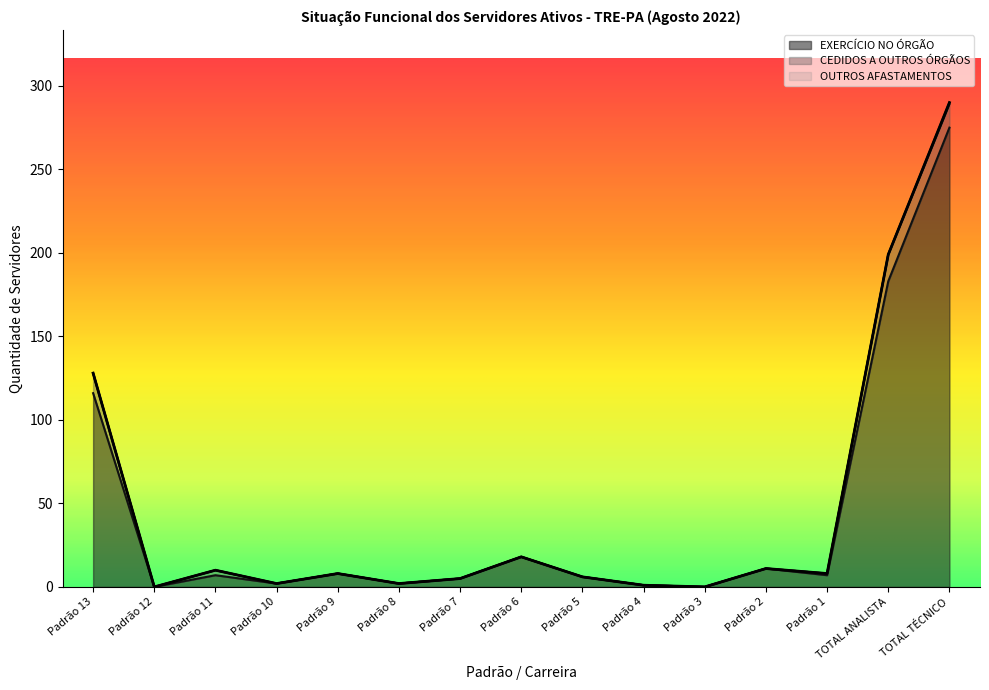

Reading left to right, list all the values displayed in this chart.

EXERCÍCIO NO ÓRGÃO: Padrão 13=116	Padrão 12=0	Padrão 11=7	Padrão 10=2	Padrão 9=8	Padrão 8=2	Padrão 7=5	Padrão 6=18	Padrão 5=6	Padrão 4=1	Padrão 3=0	Padrão 2=11	Padrão 1=7	TOTAL ANALISTA=183	TOTAL TÉCNICO=275
CEDIDOS A OUTROS ÓRGÃOS: Padrão 13=12	Padrão 12=0	Padrão 11=3	Padrão 10=0	Padrão 9=0	Padrão 8=0	Padrão 7=0	Padrão 6=0	Padrão 5=0	Padrão 4=0	Padrão 3=0	Padrão 2=0	Padrão 1=1	TOTAL ANALISTA=16	TOTAL TÉCNICO=14
OUTROS AFASTAMENTOS: Padrão 13=0	Padrão 12=0	Padrão 11=0	Padrão 10=0	Padrão 9=0	Padrão 8=0	Padrão 7=0	Padrão 6=0	Padrão 5=0	Padrão 4=0	Padrão 3=0	Padrão 2=0	Padrão 1=0	TOTAL ANALISTA=0	TOTAL TÉCNICO=1